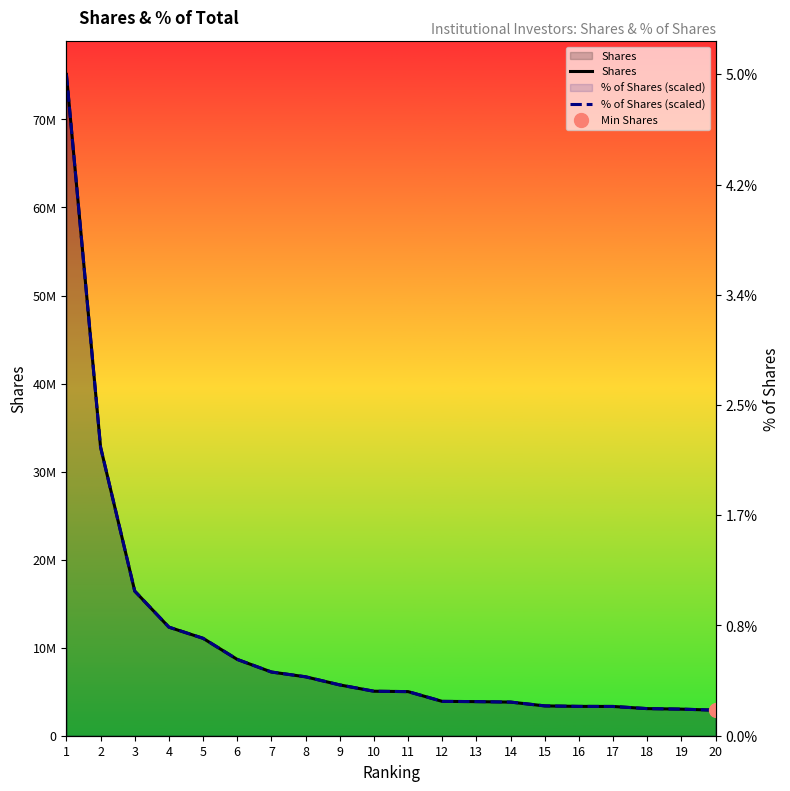

Between 1 and 3, which is larger?

1